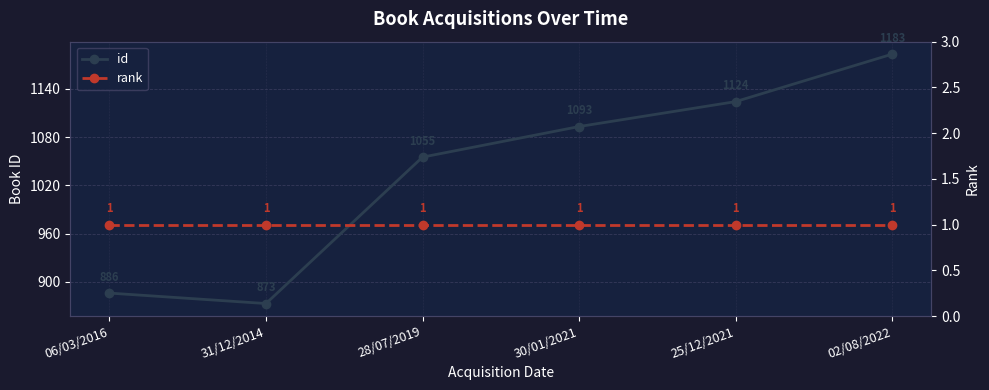

At which label is rank closest to 1?

06/03/2016